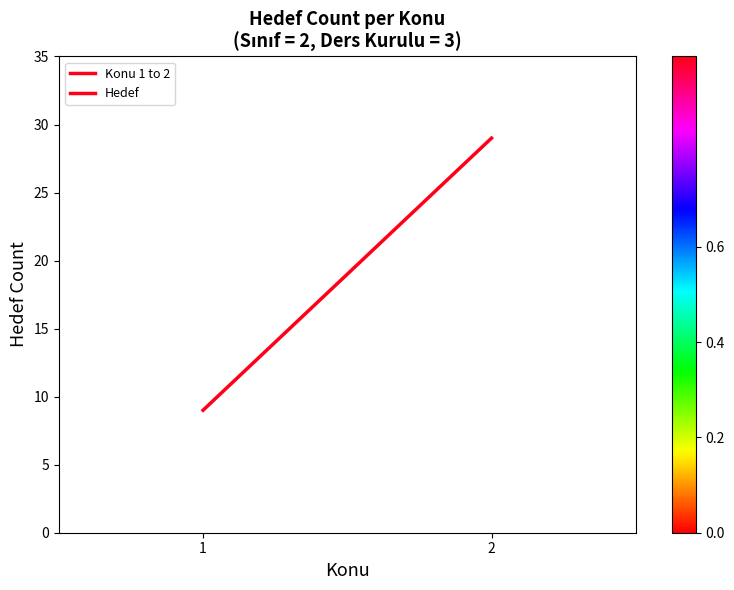

At which category does the chart reach its minimum across all series?

1